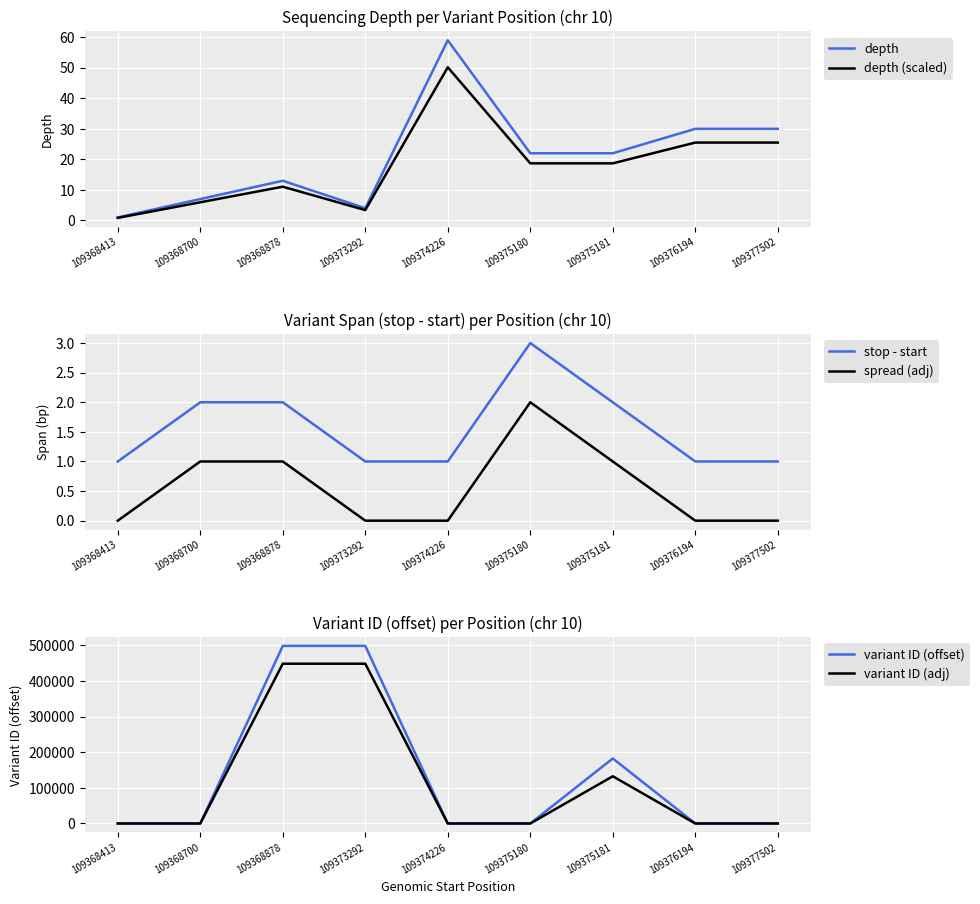

True or false: spread (adj) and variant ID (offset) intersect in this chart.

False